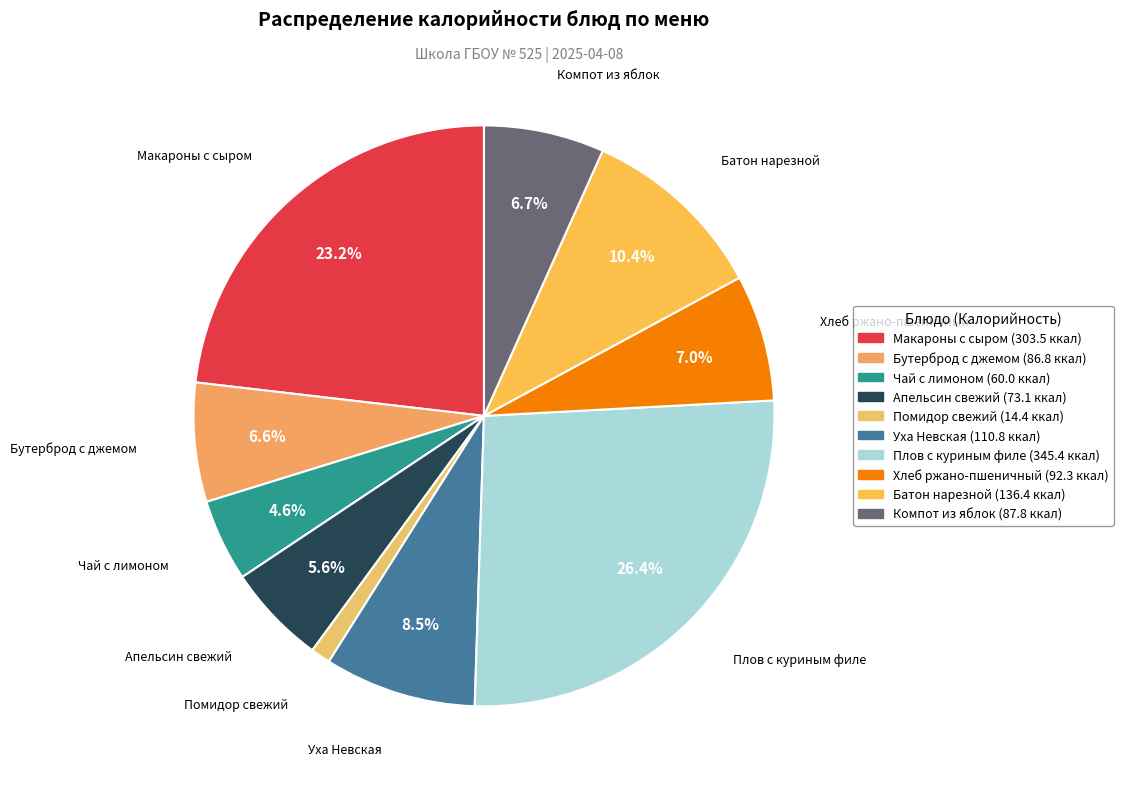

How much of the chart is everything except Чай с лимоном?

95.4%